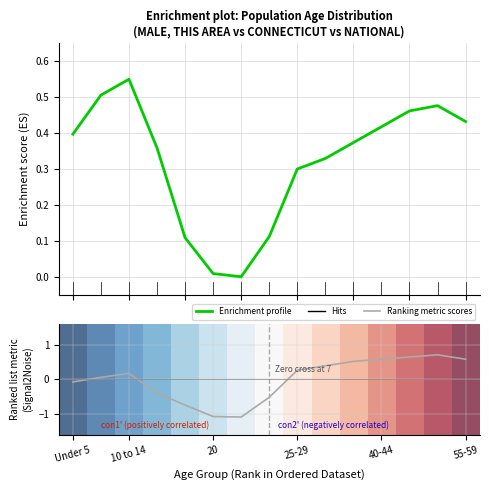

What is the spread (max minus min) of values at 18-19?

0.9